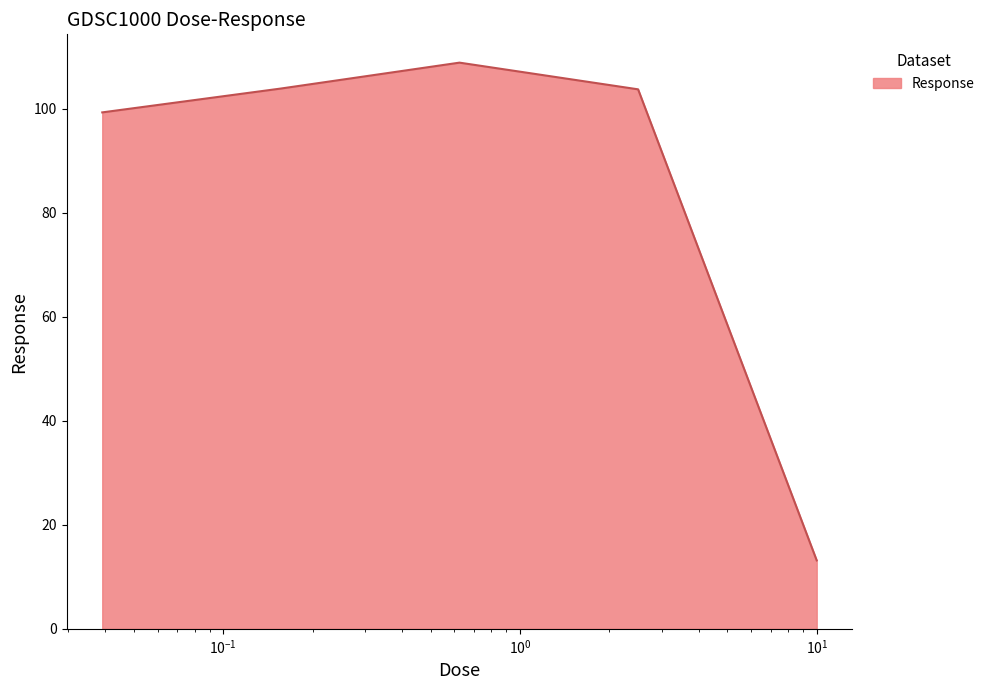

What is the difference between the maximum and minimum values?

95.7